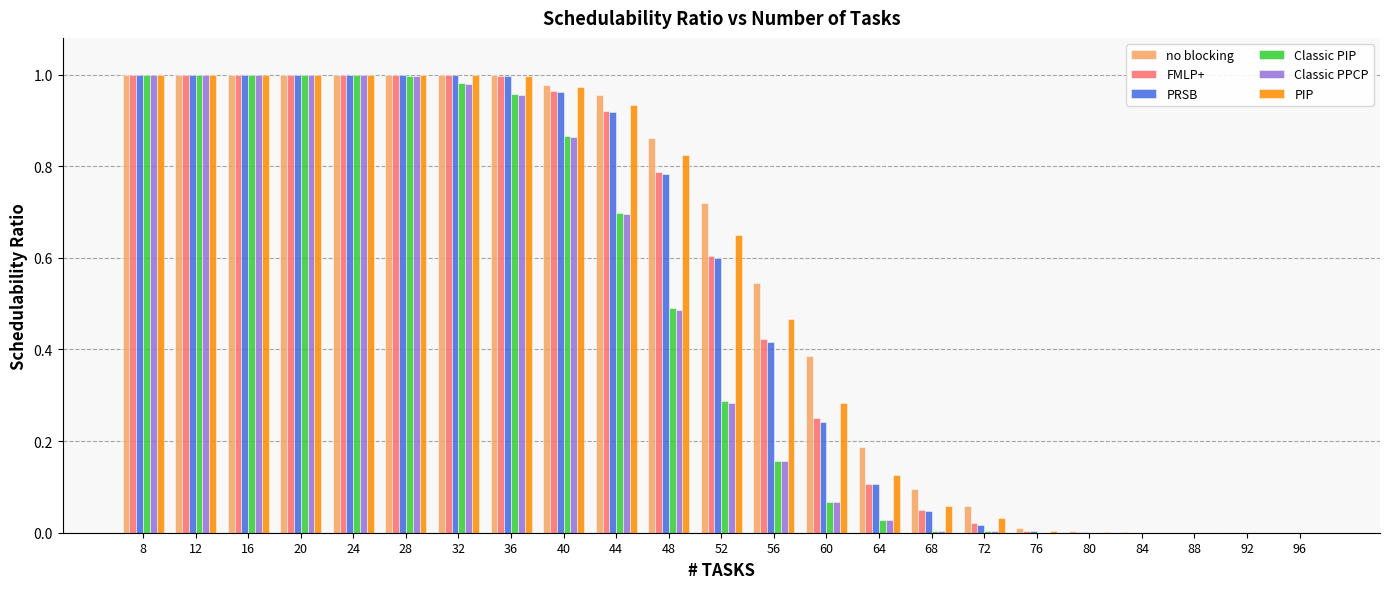

The PRSB series shows 0.5 at 12. True or false?

False